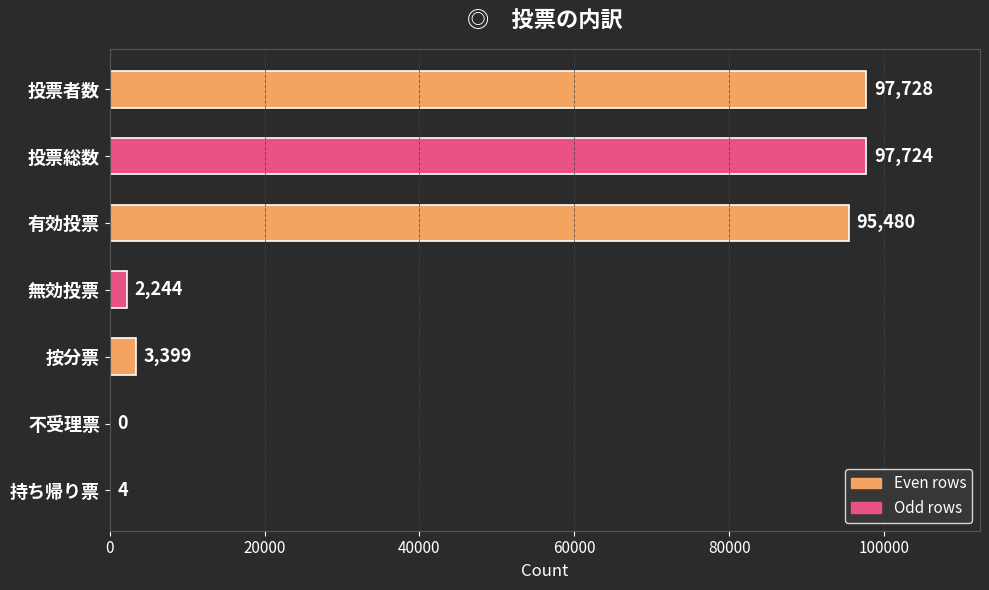

The chart shows a value of 97724 at 投票総数. True or false?

True